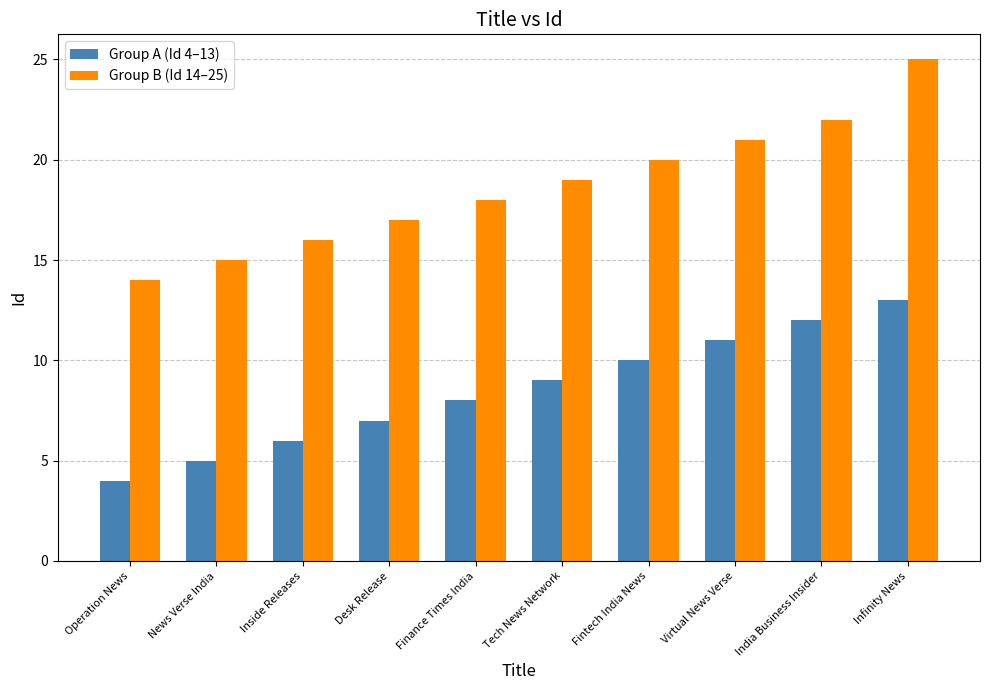

Which label corresponds to the largest value in the chart?

Infinity News